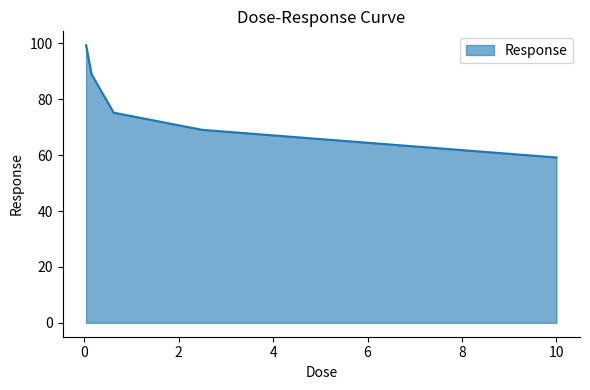

What is the maximum value shown in the chart?

99.3